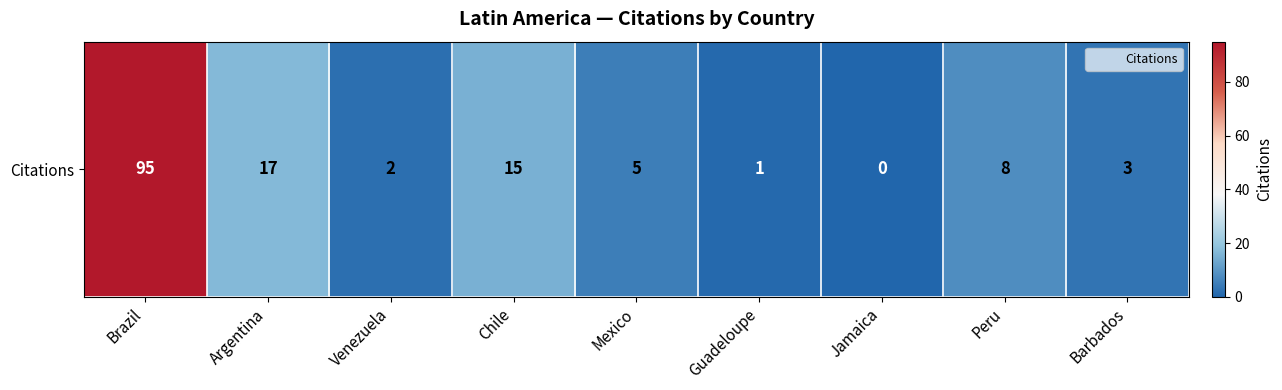

Is it true that the value at Argentina is 6?

False